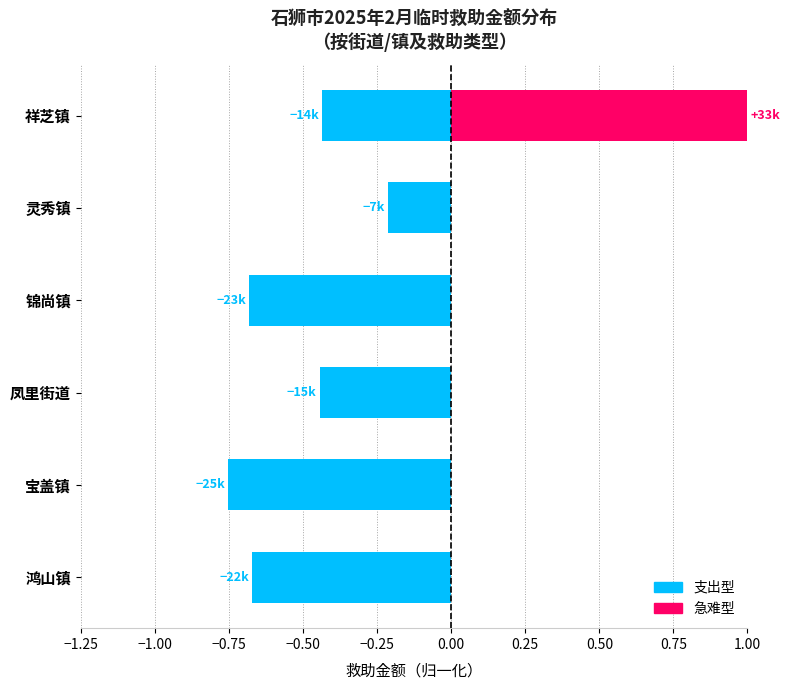

What position from the left is 凤里街道?

3